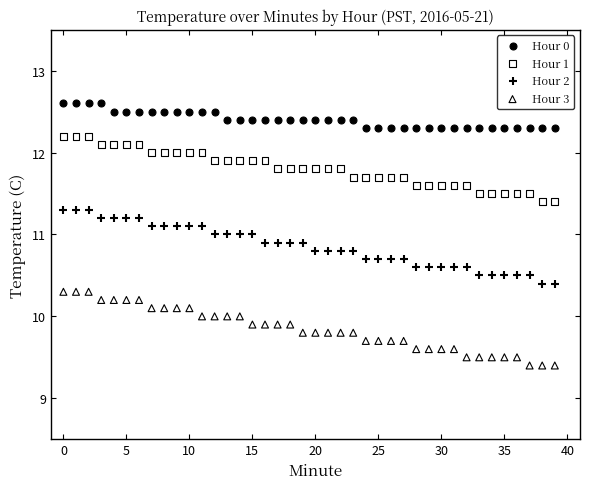

Which series reaches the maximum Y coordinate?

Hour 0